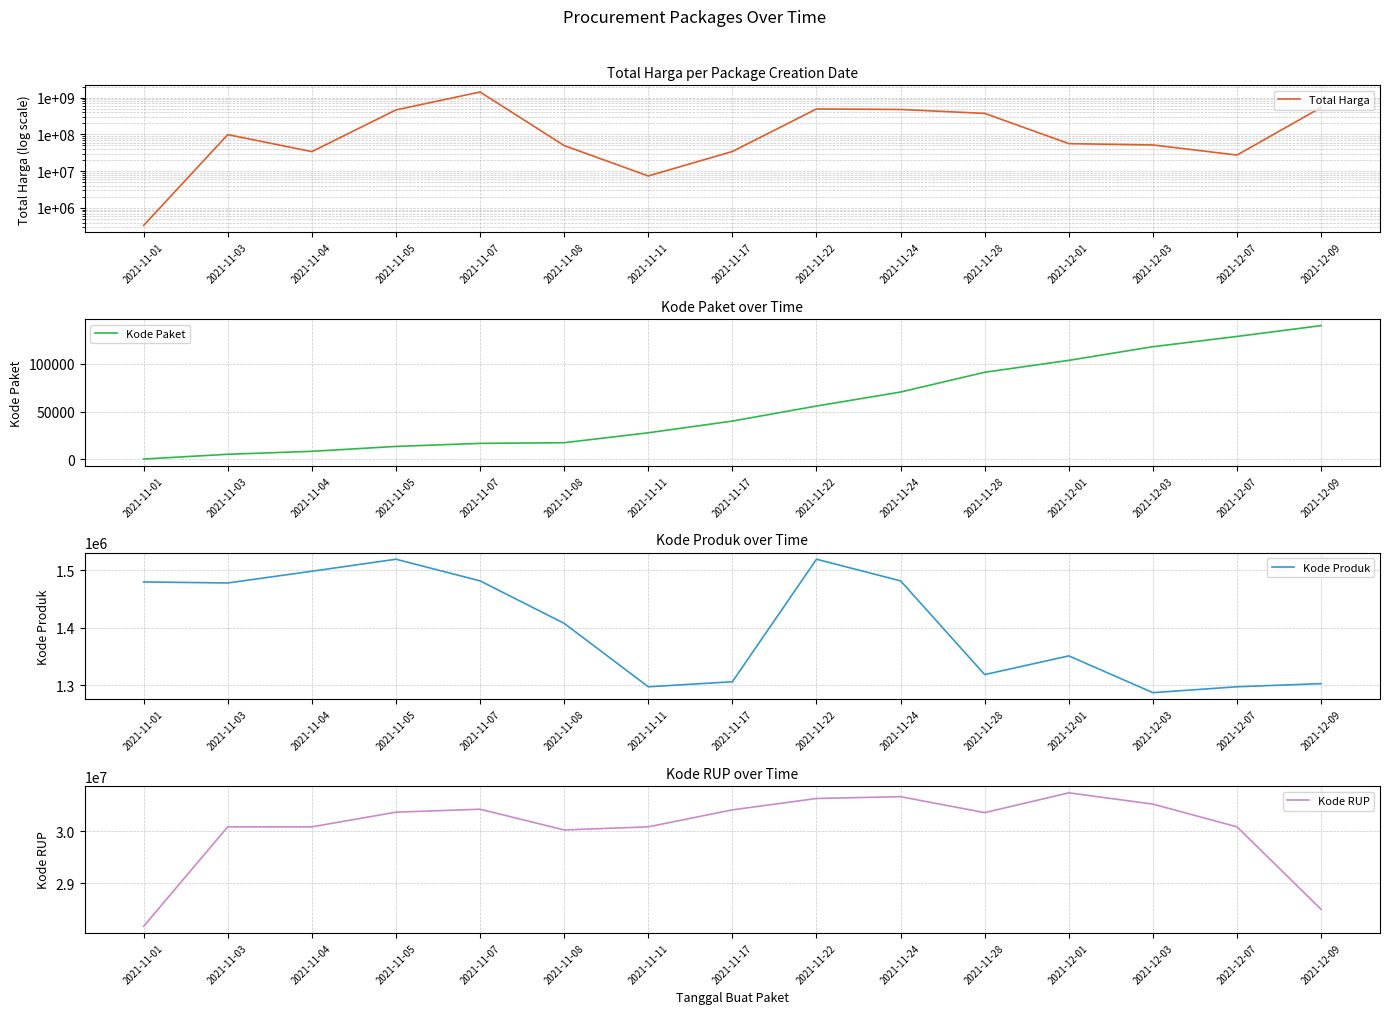

Between 2021-12-09 and 2021-12-07, which is larger?

2021-12-09